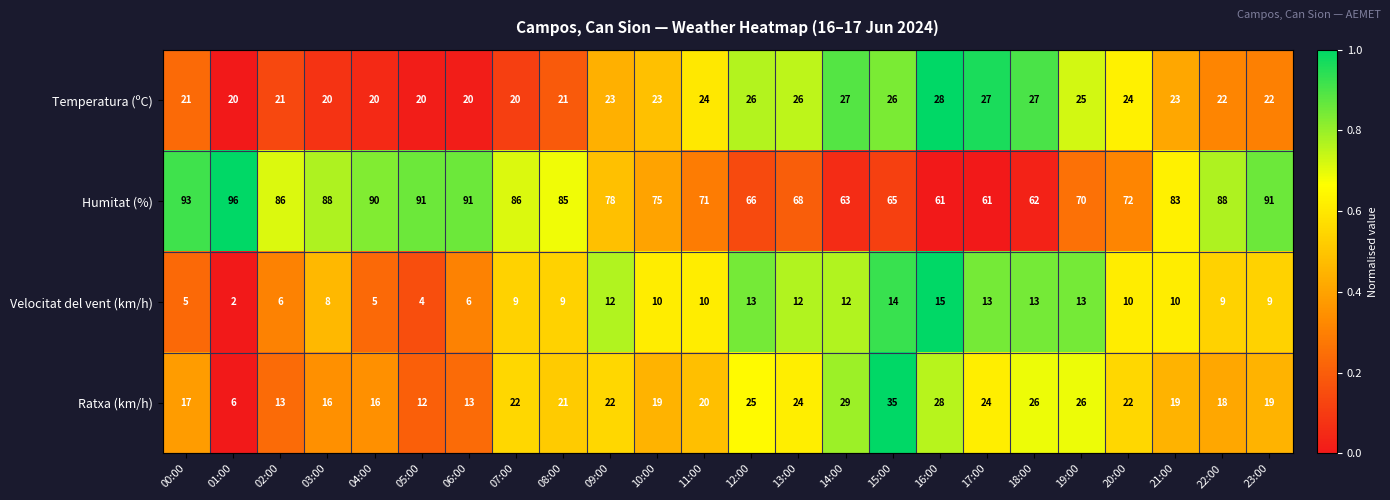

Which label corresponds to the smallest value in the chart?

01:00